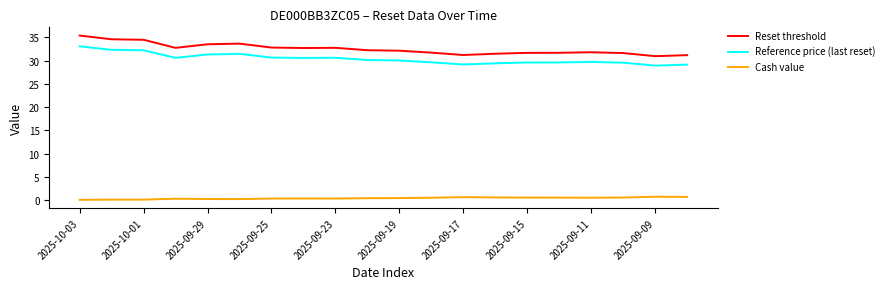

True or false: Cash value and Reset threshold intersect in this chart.

False